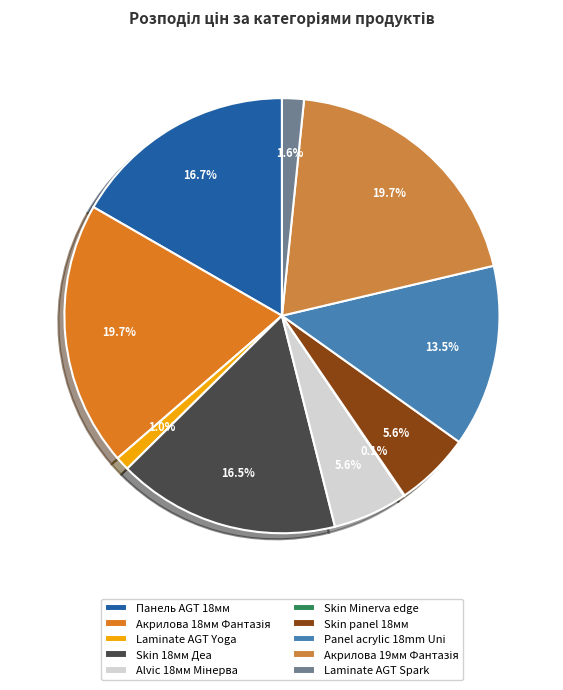

Which slice is the smallest?

Skin Minerva edge